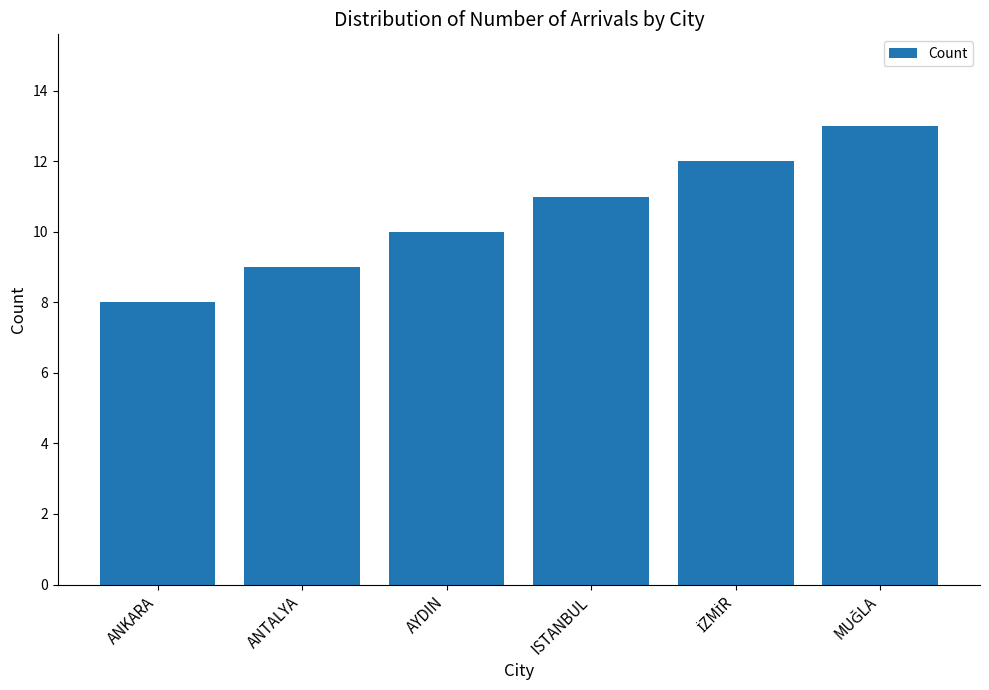

What is the label of the 1st bar from the left?

ANKARA